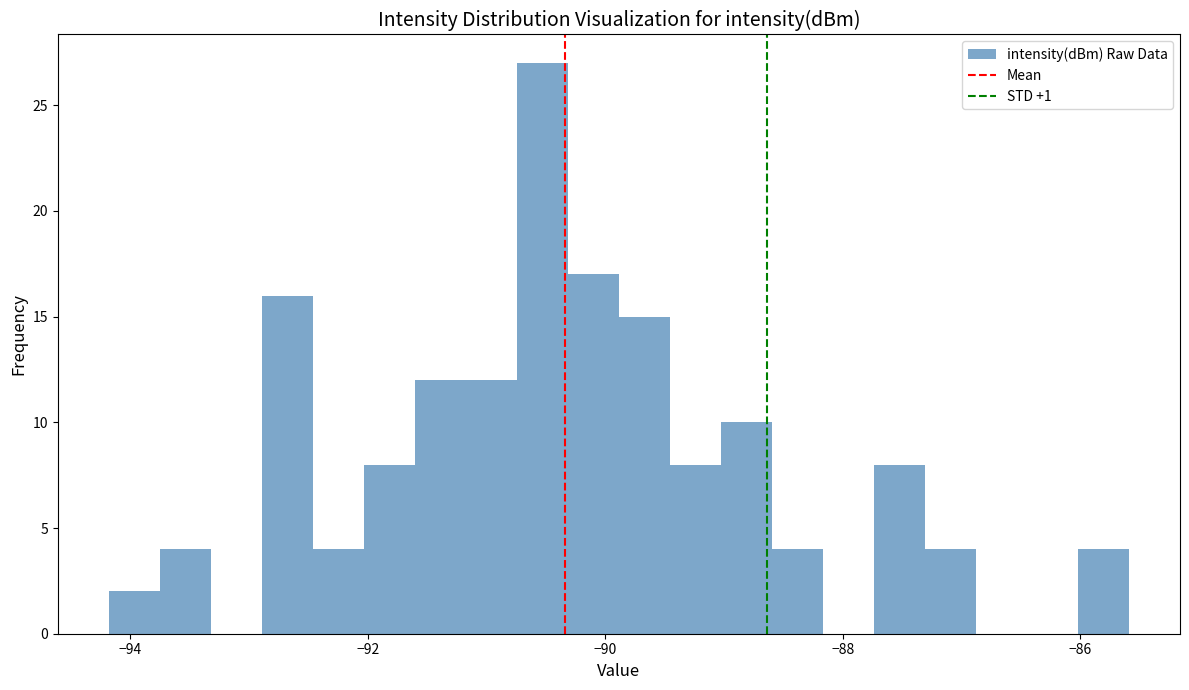

Around what value on the x-axis is the tallest bar? Give the approximate position of its centre, as read against the axis.

-90.6